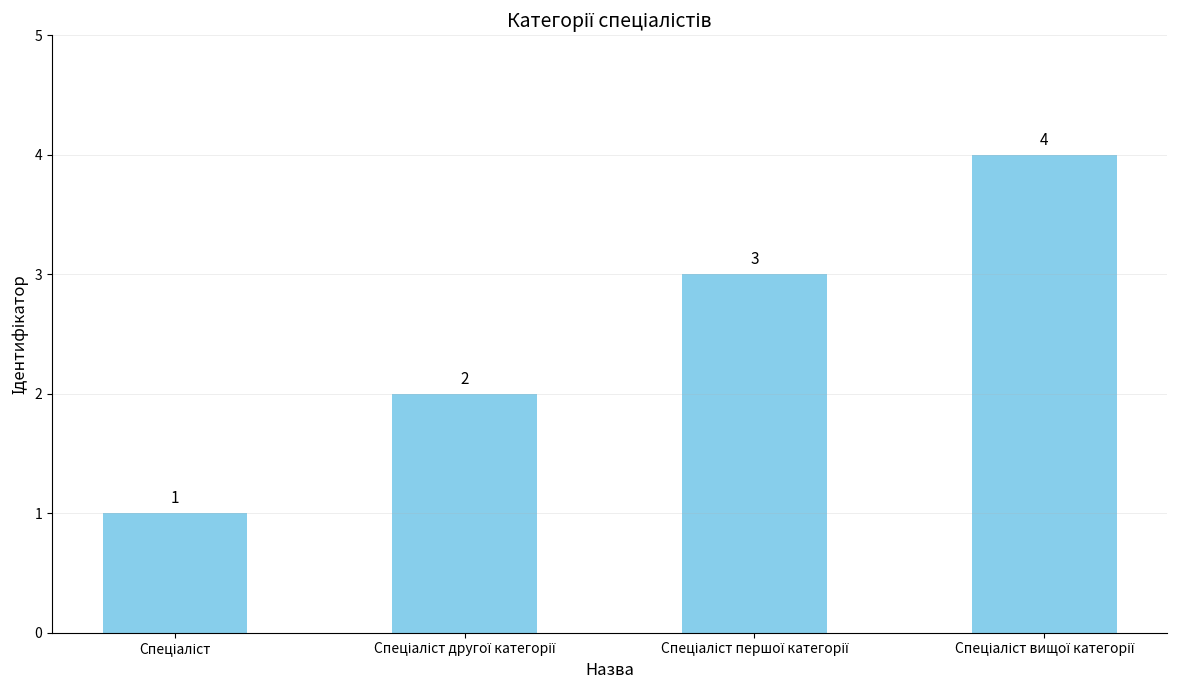

Count the values in the range 2 to 4.

3